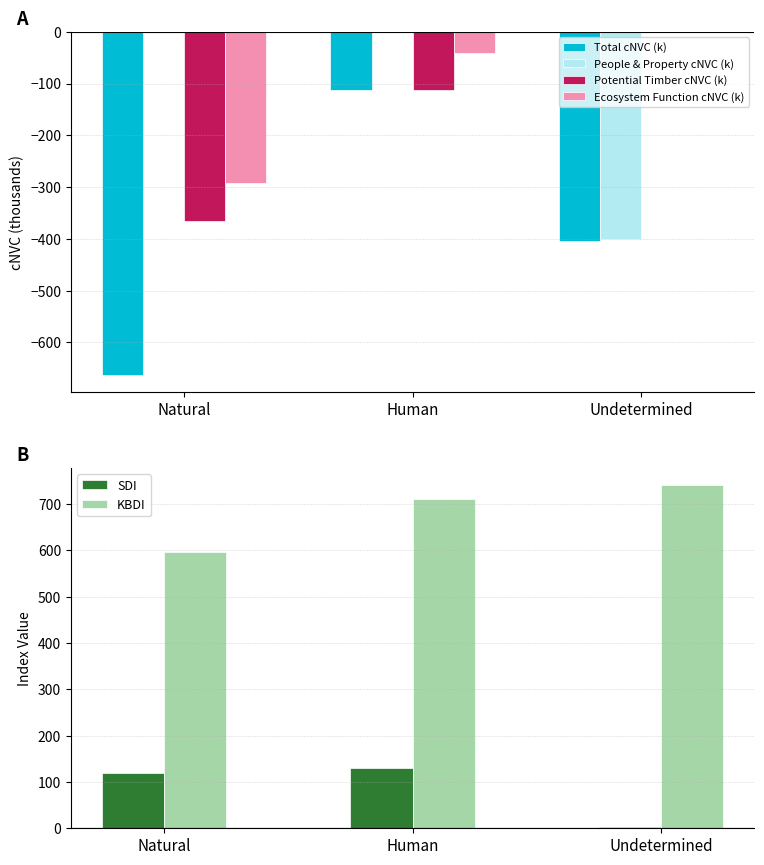

At which category is the sum across all series the highest?

Human